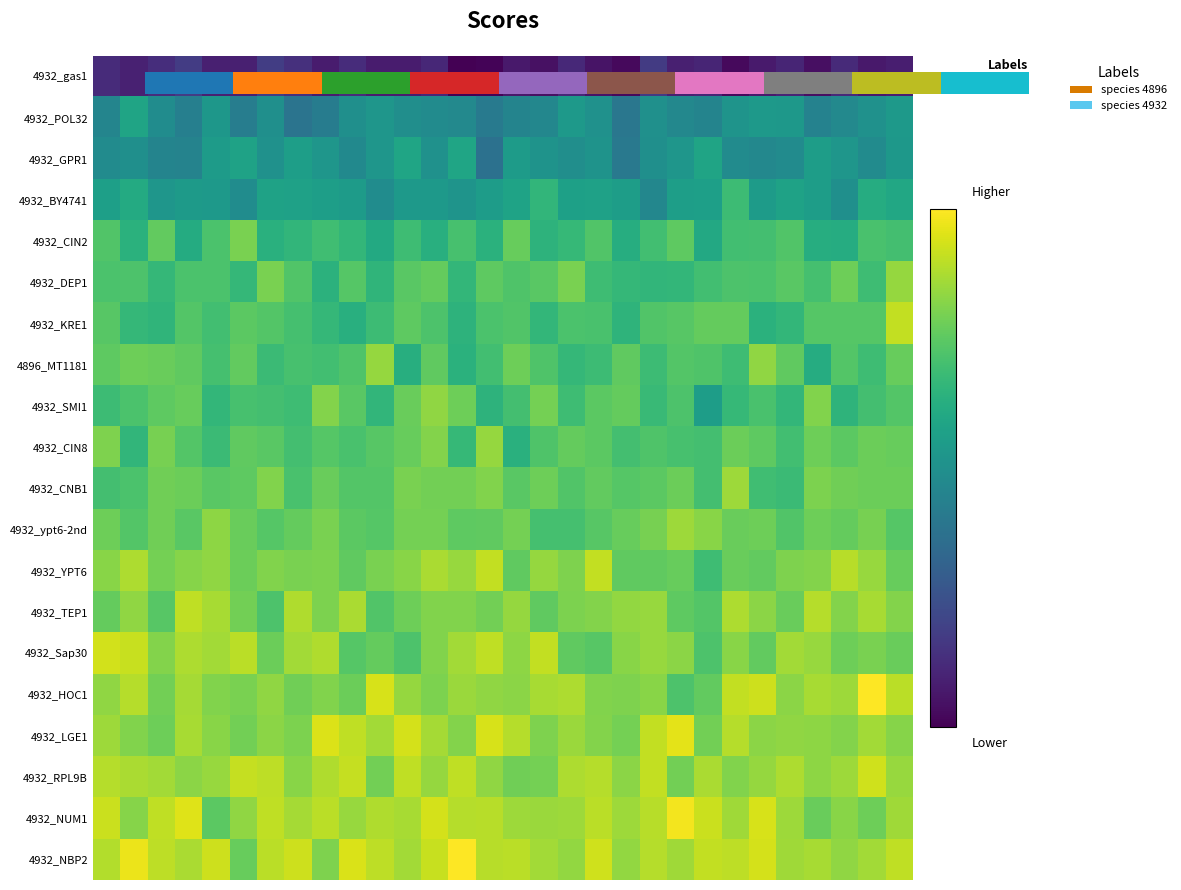

At which category is the sum across all series the highest?

29